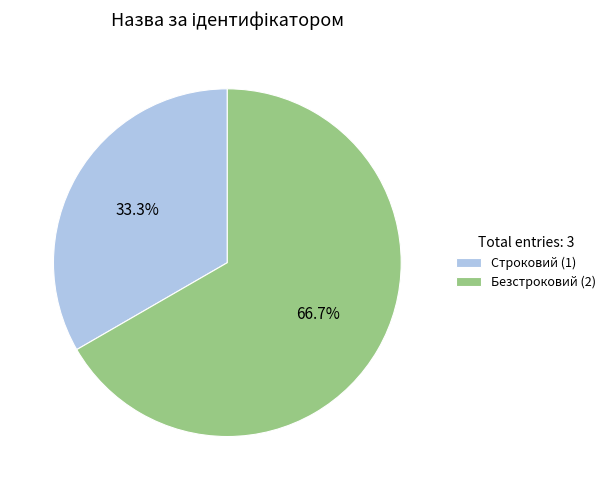

To the nearest percent, what percentage of the pie is Строковий?

33%